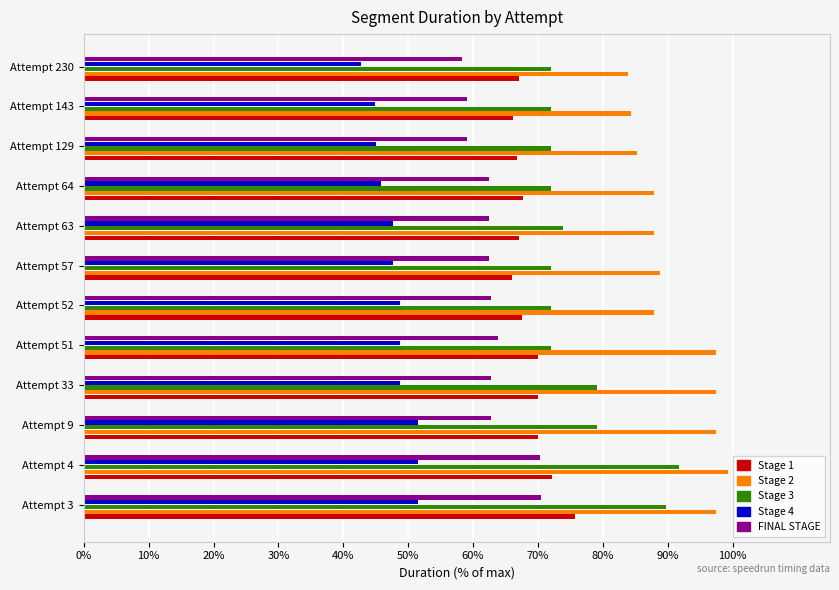

What is the maximum value for Stage 3?

91.8